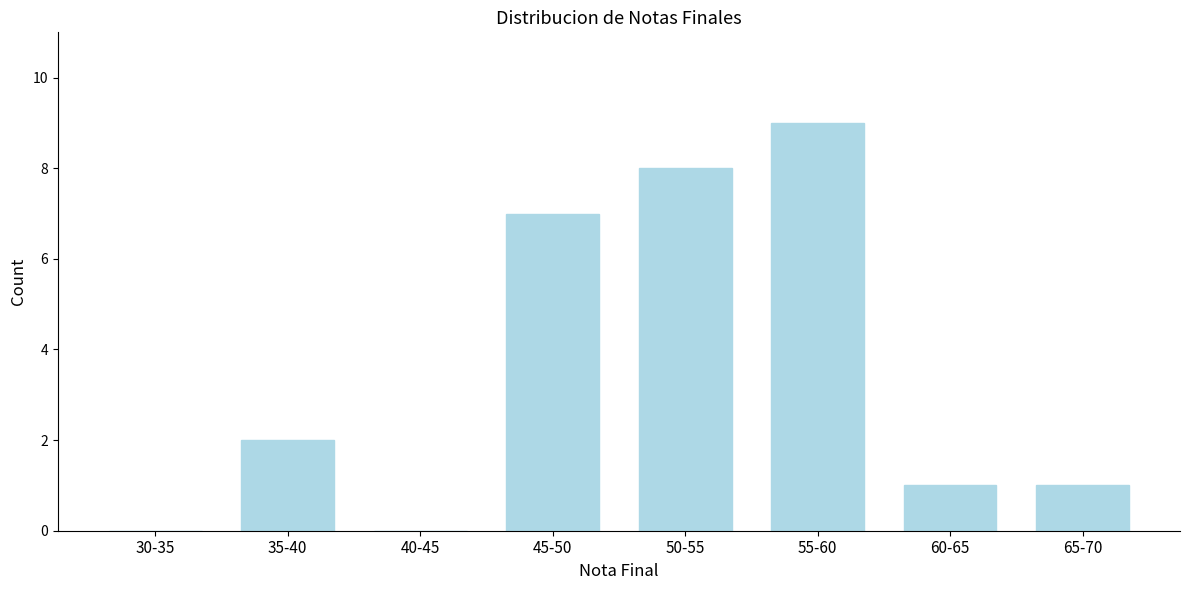

Reading left to right, what are all the values shown in this chart?

30-35=0	35-40=2	40-45=0	45-50=7	50-55=8	55-60=9	60-65=1	65-70=1